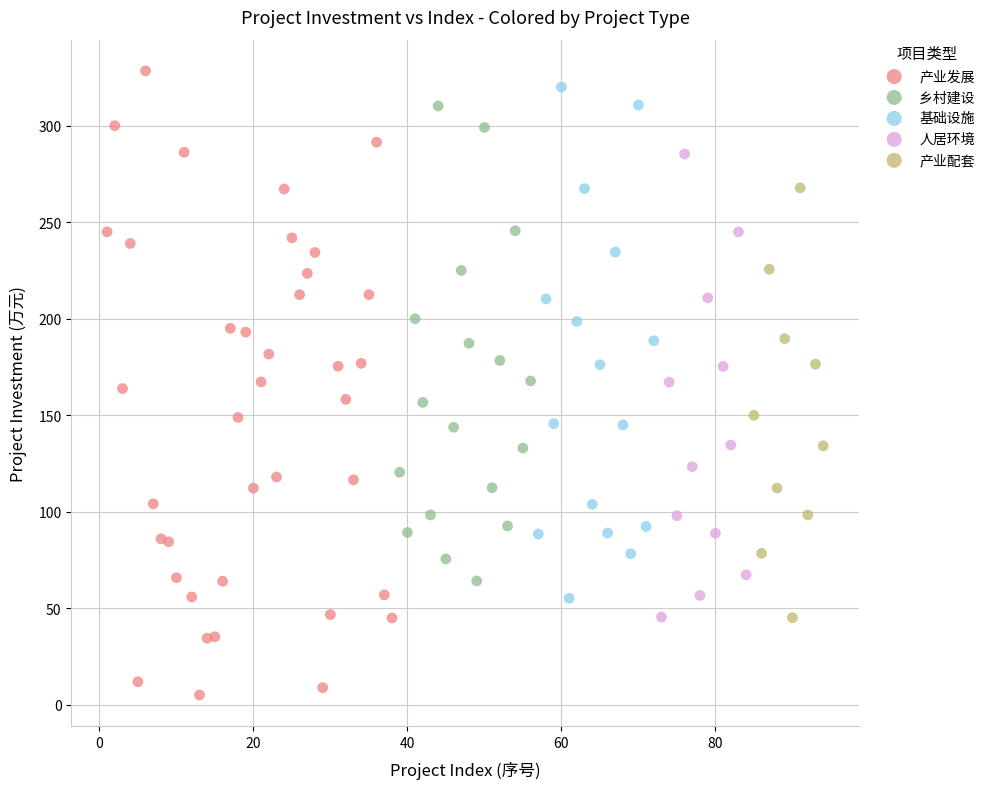

Which series contains the lowest Y value?

产业发展